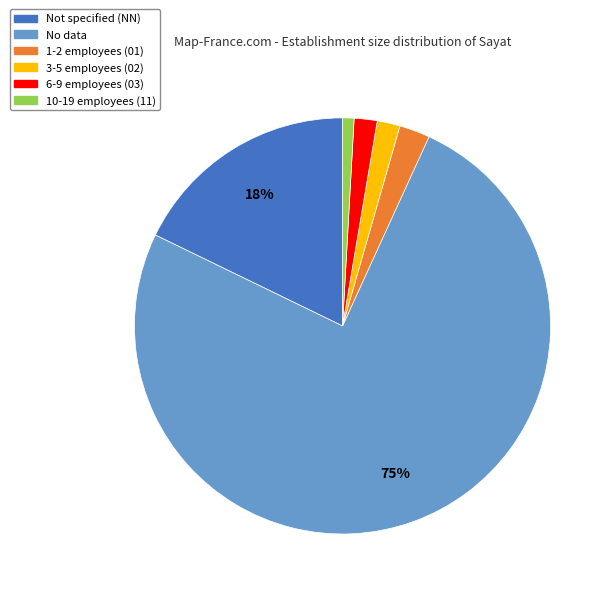

To the nearest percent, what is the difference between the largest and smallest slice percentages?

74%